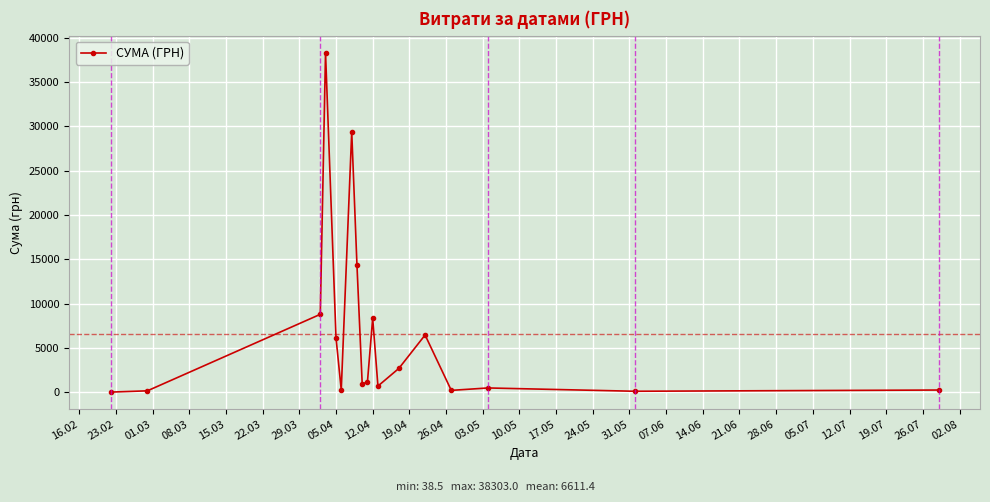

What is the maximum value shown in the chart?

38303.0